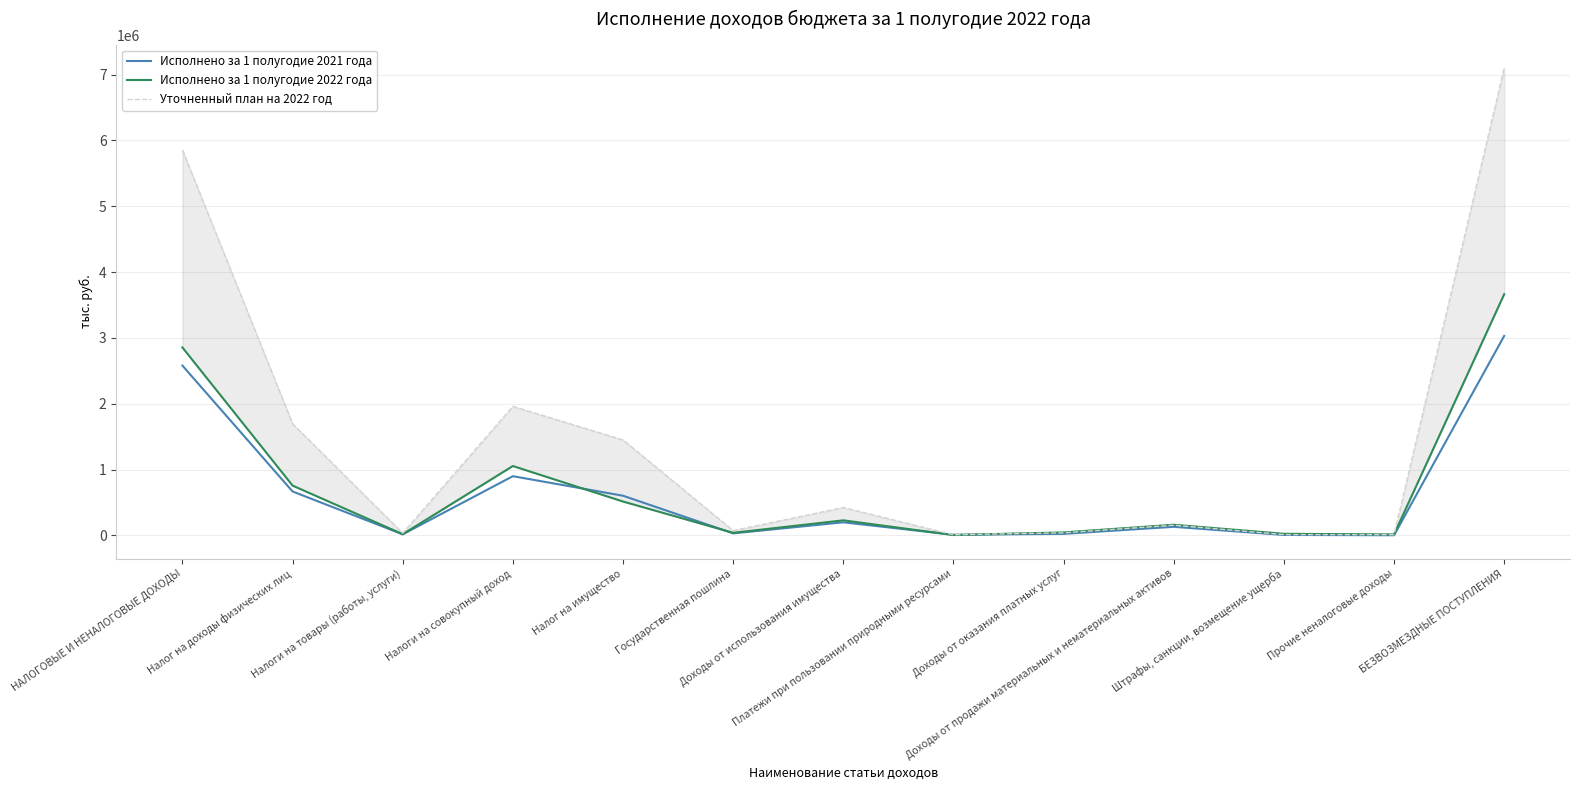

Where does the Уточненный план на 2022 год series first go above 154400?

НАЛОГОВЫЕ И НЕНАЛОГОВЫЕ ДОХОДЫ